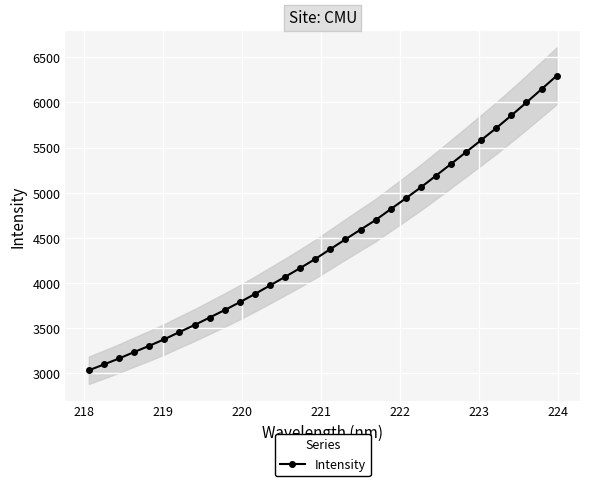

True or false: there are more than 1 points higher than both neighbors.

False